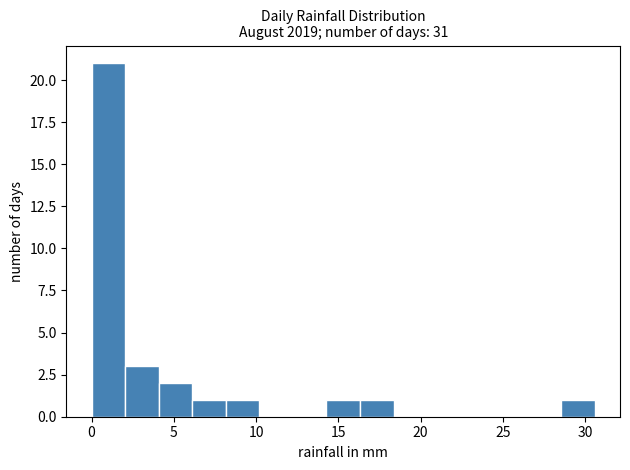

Reading left to right, list every bar in this chart as the range it spans on the x-axis followed by its height. Neither the bar edges nor the heights are printed on the chart, so give them approximately, as read against the axes.

0.0 to 2.0: 21
2.0 to 4.0: 3
4.0 to 6.0: 2
6.0 to 8.0: 1
8.0 to 10.0: 1
10.0 to 12.0: 0
12.0 to 14.5: 0
14.5 to 16.5: 1
16.5 to 18.5: 1
18.5 to 20.5: 0
20.5 to 22.5: 0
22.5 to 24.5: 0
24.5 to 26.5: 0
26.5 to 28.5: 0
28.5 to 30.5: 1